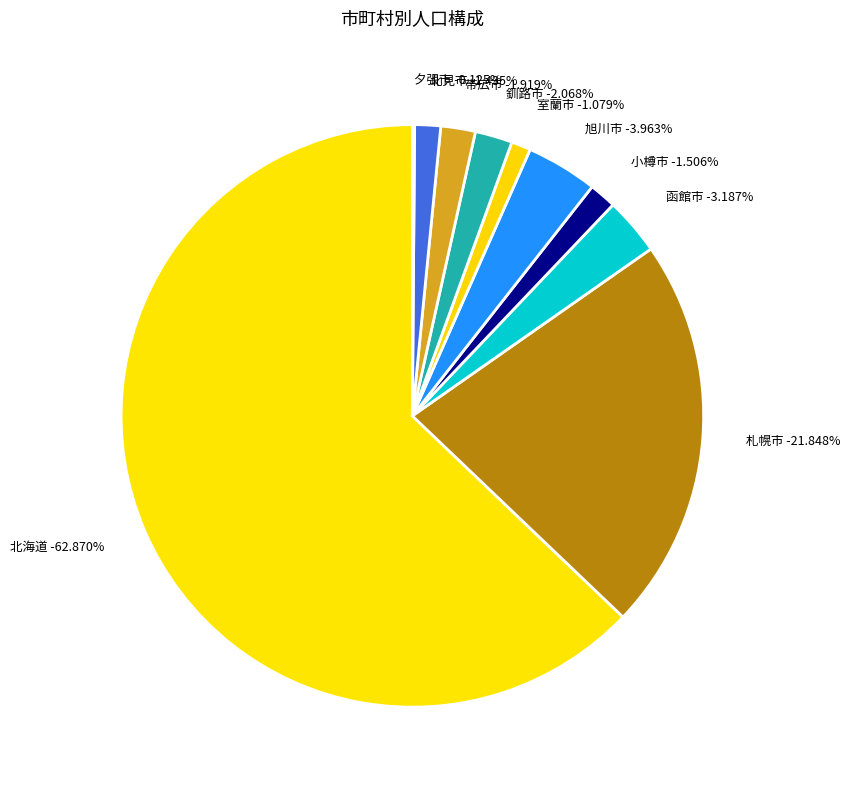

True or false: 小樽市 accounts for 2% of the total.

True